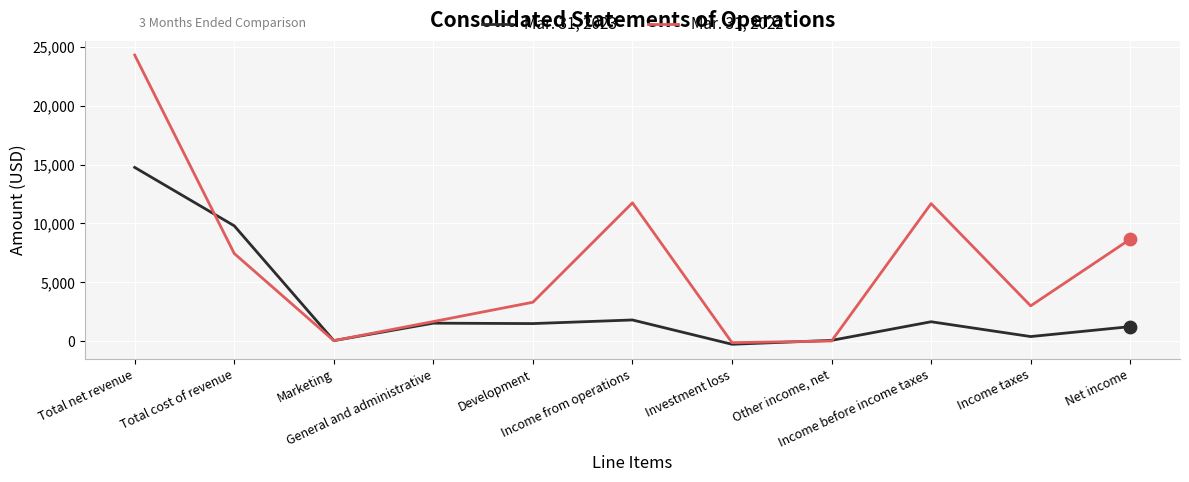

Which series has the largest total across all categories?

Mar. 31, 2022